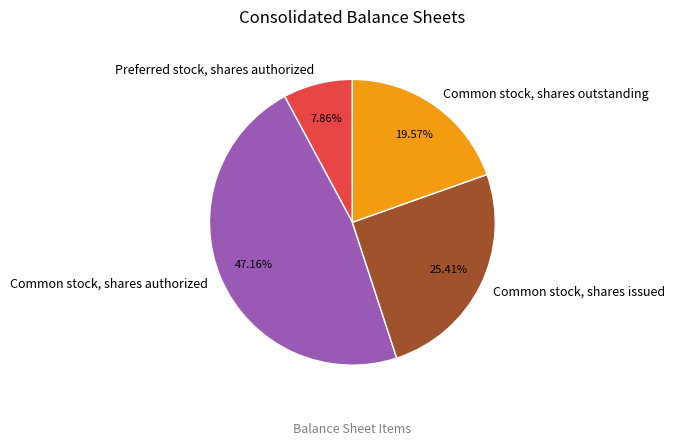

Does Common stock, shares outstanding represent more than half of the total?

No